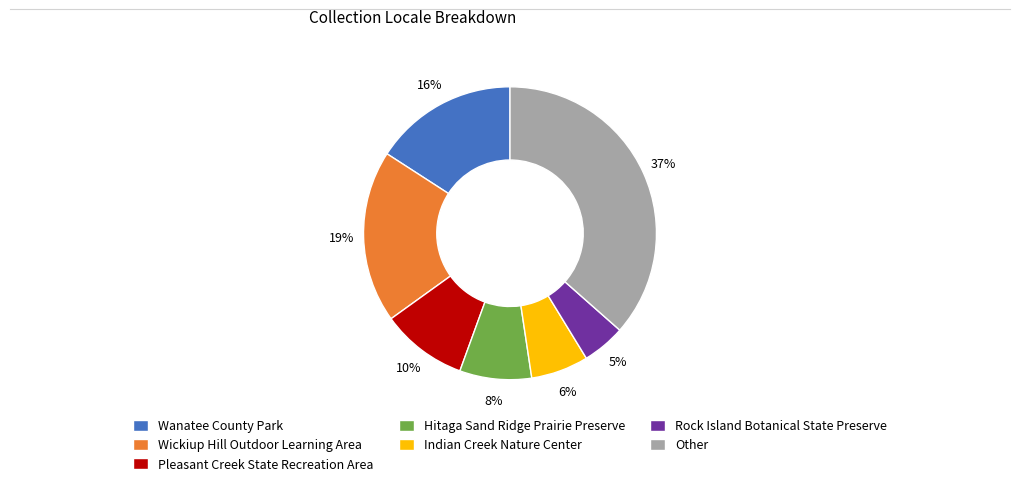

To the nearest percent, what is the average slice percentage?

14%